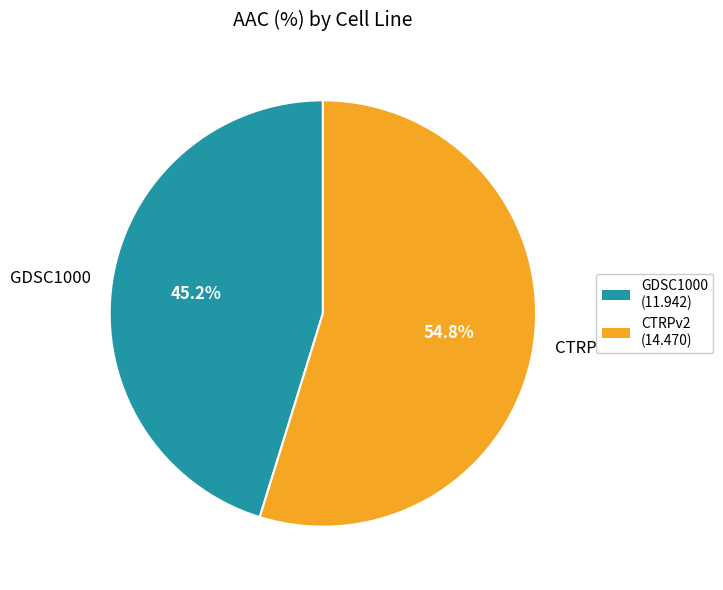

Which slice is the largest?

CTRPv2